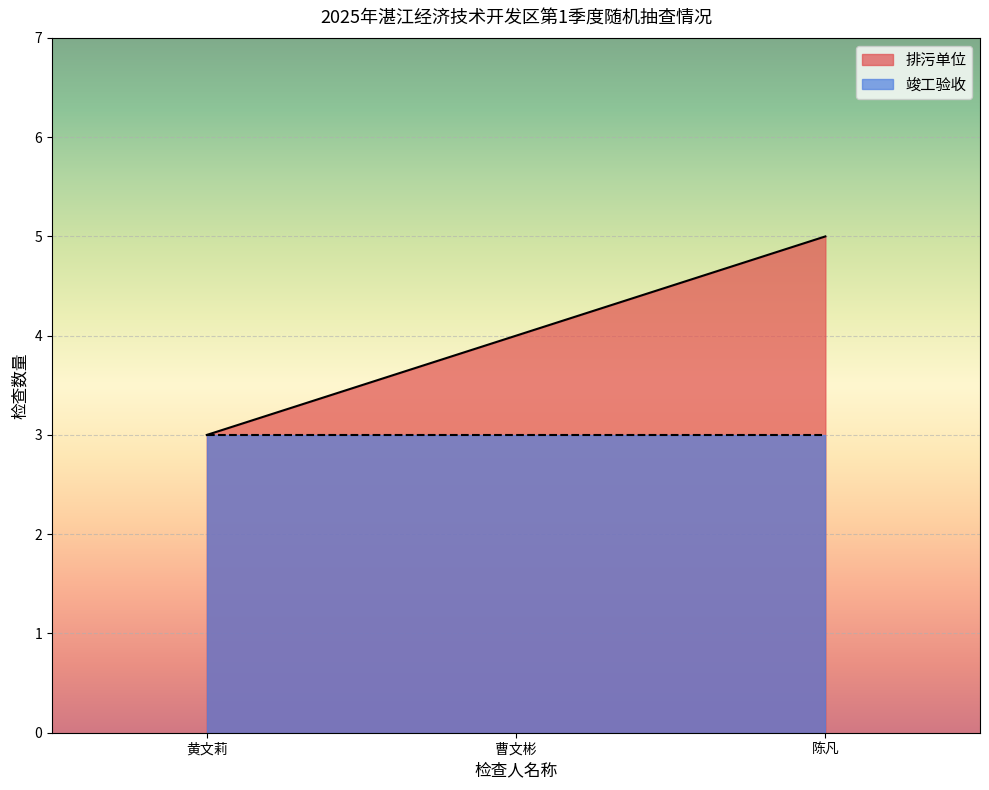

Rank the series by their average value, from highest to lowest.

排污单位, 竣工验收